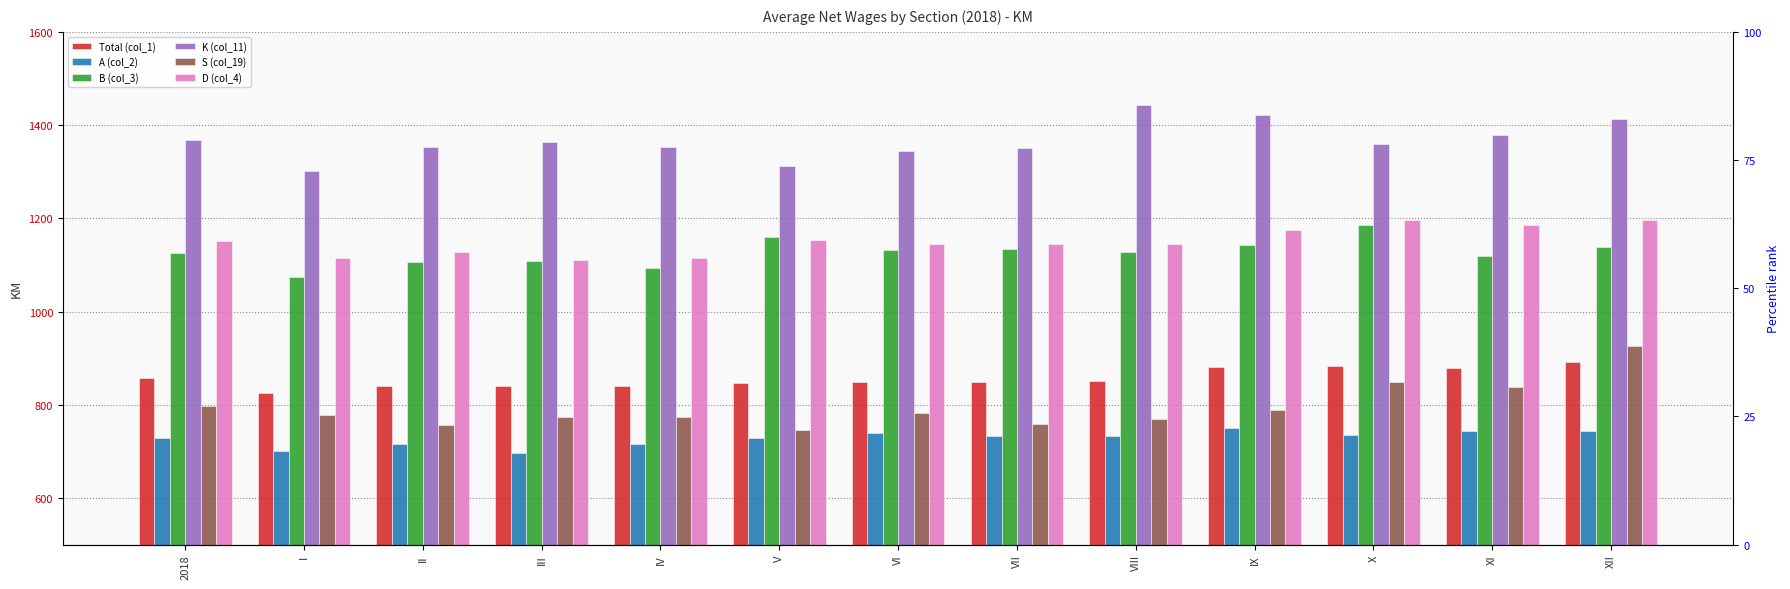

What is the difference between the S (col_19) values at IV and VIII?

3